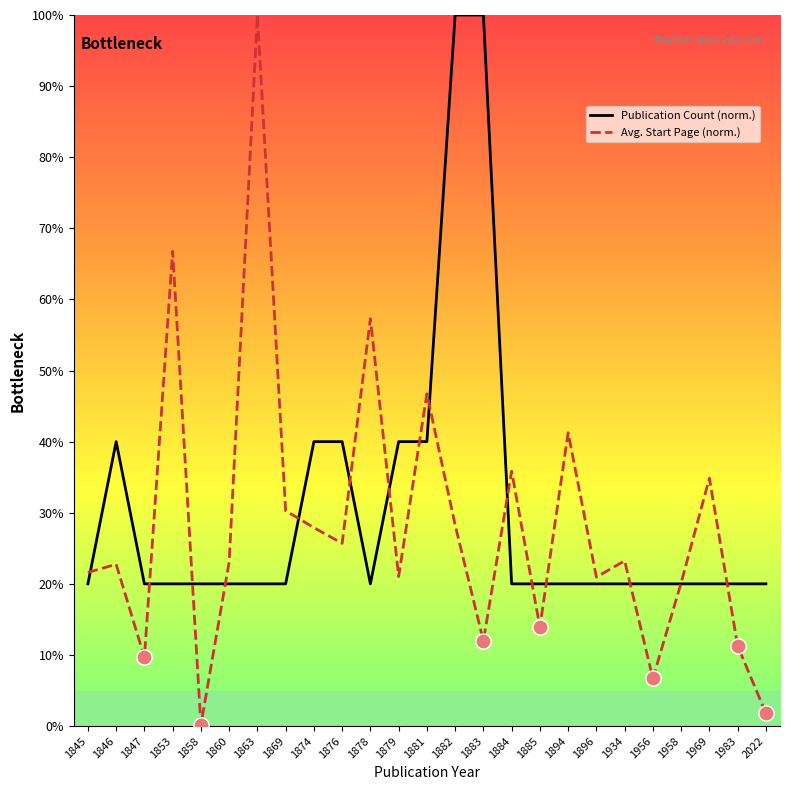

Which series reaches the maximum Y coordinate?

Publication Count (norm.)